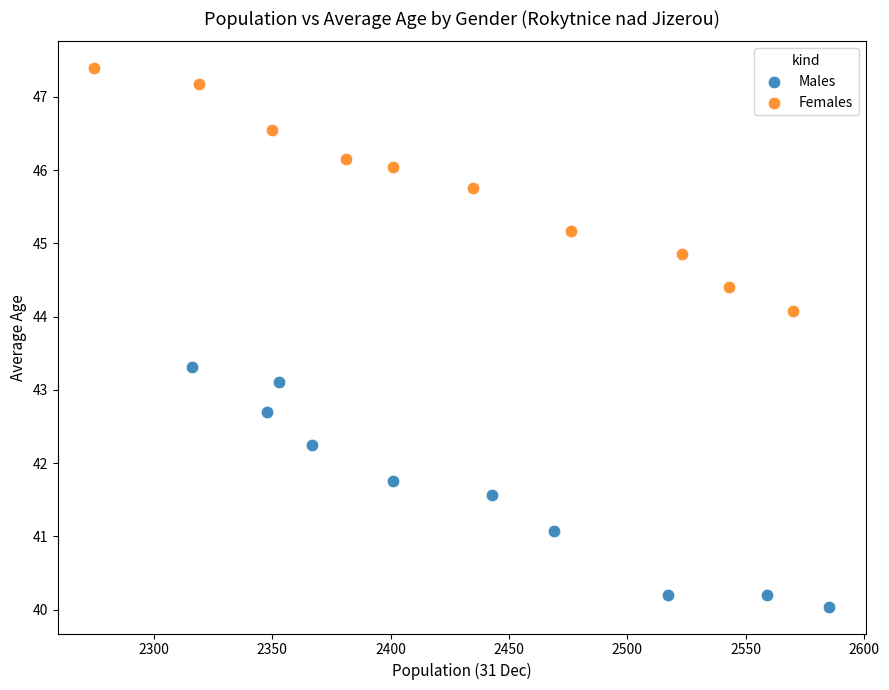

What are all the series names shown in the legend?

Males, Females